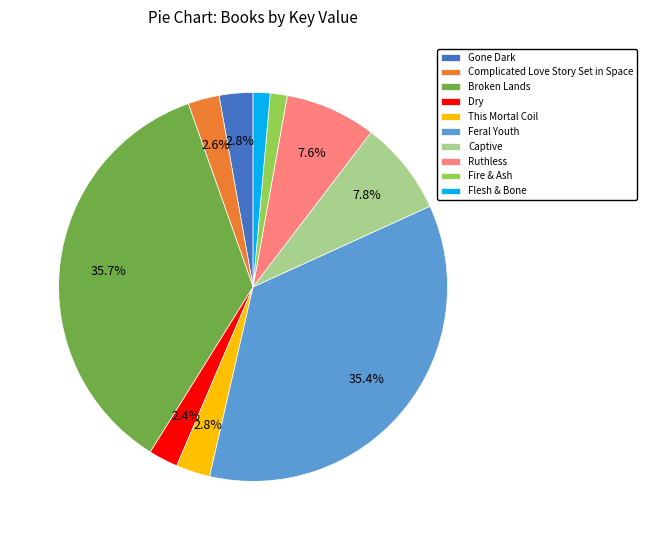

Is the sum of Dry and Broken Lands greater than half?

No